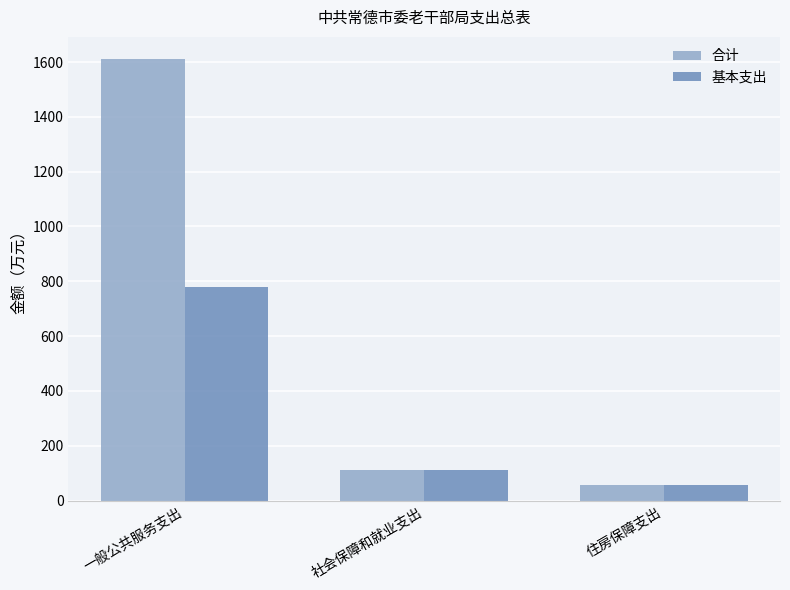

What is the total value across all series at 社会保障和就业支出?

223.1